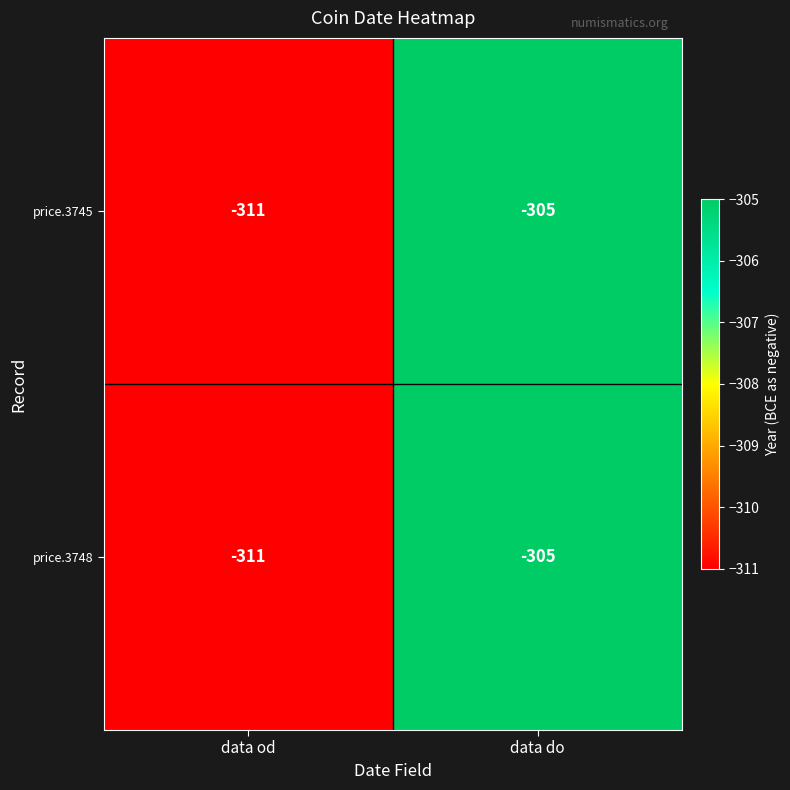

At which category is the sum across all series the highest?

data do